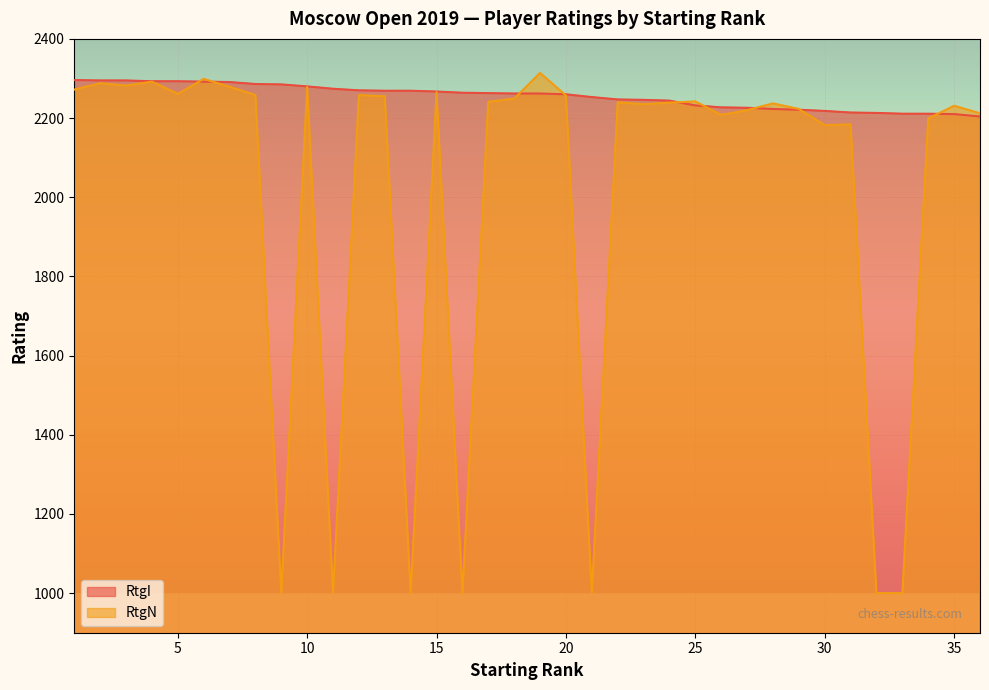

Is it true that RtgI equals 3482 at 6?

False